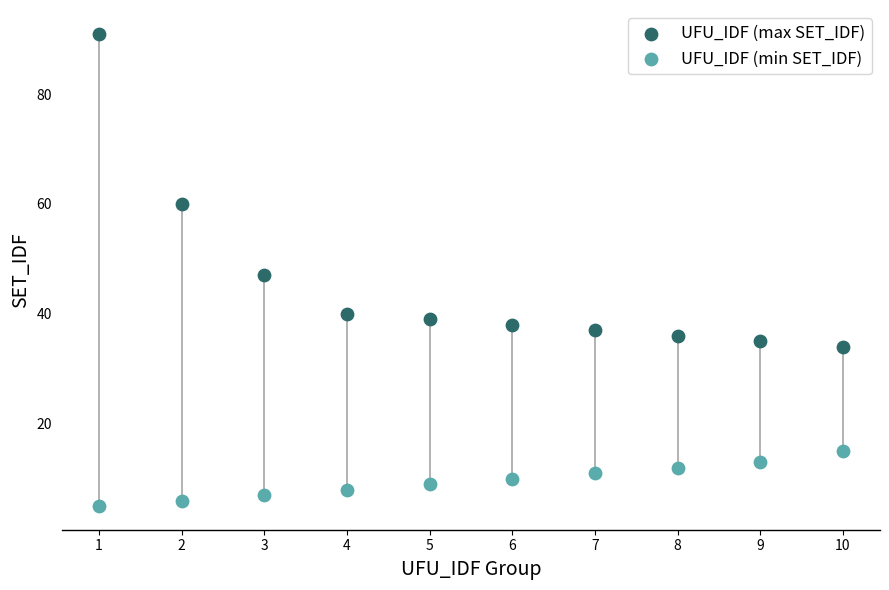

What is the X range (max minus min) for the scatter plot?

9